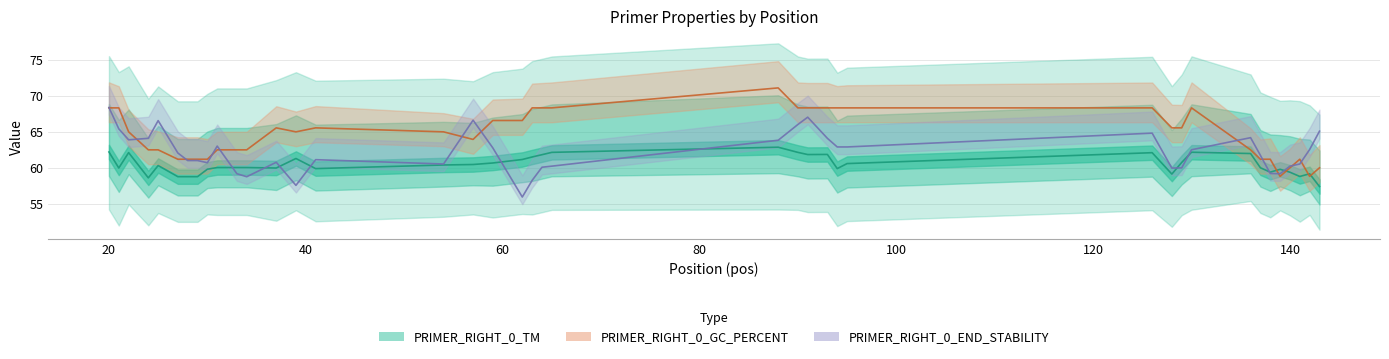

Which label corresponds to the smallest value in the chart?

62